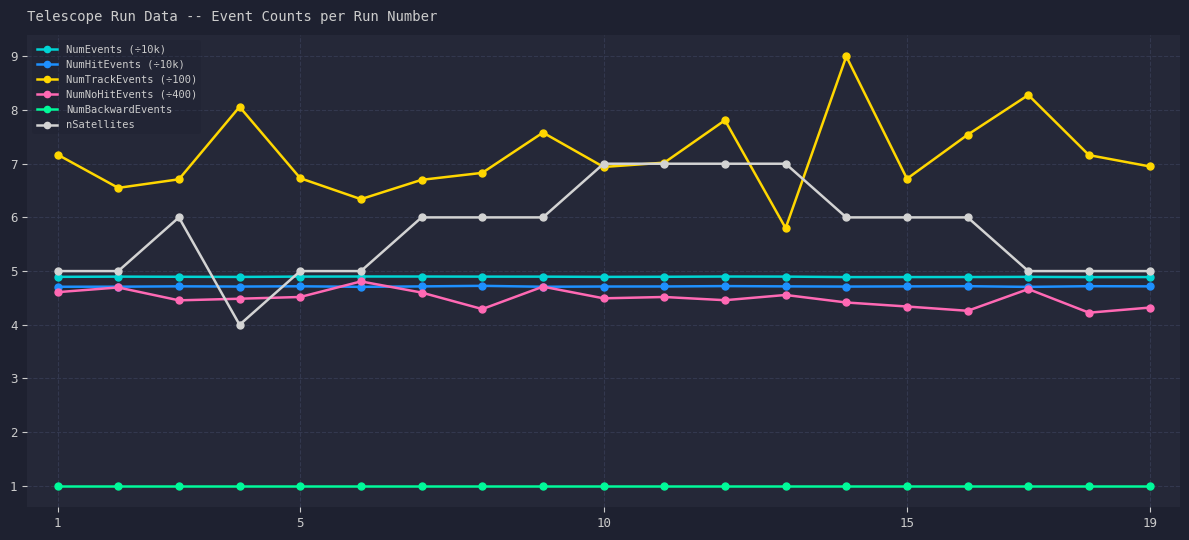

What is the value of the NumHitEvents (÷10k) point at the 1st from the left?

4.7